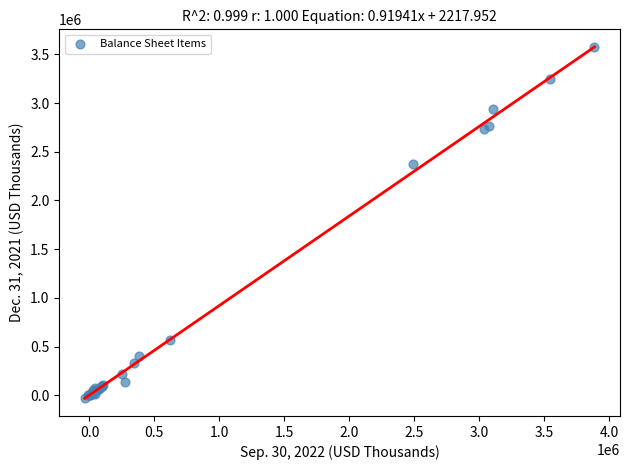

What Y value in the scatter plot is closest to 1772210?

2374103